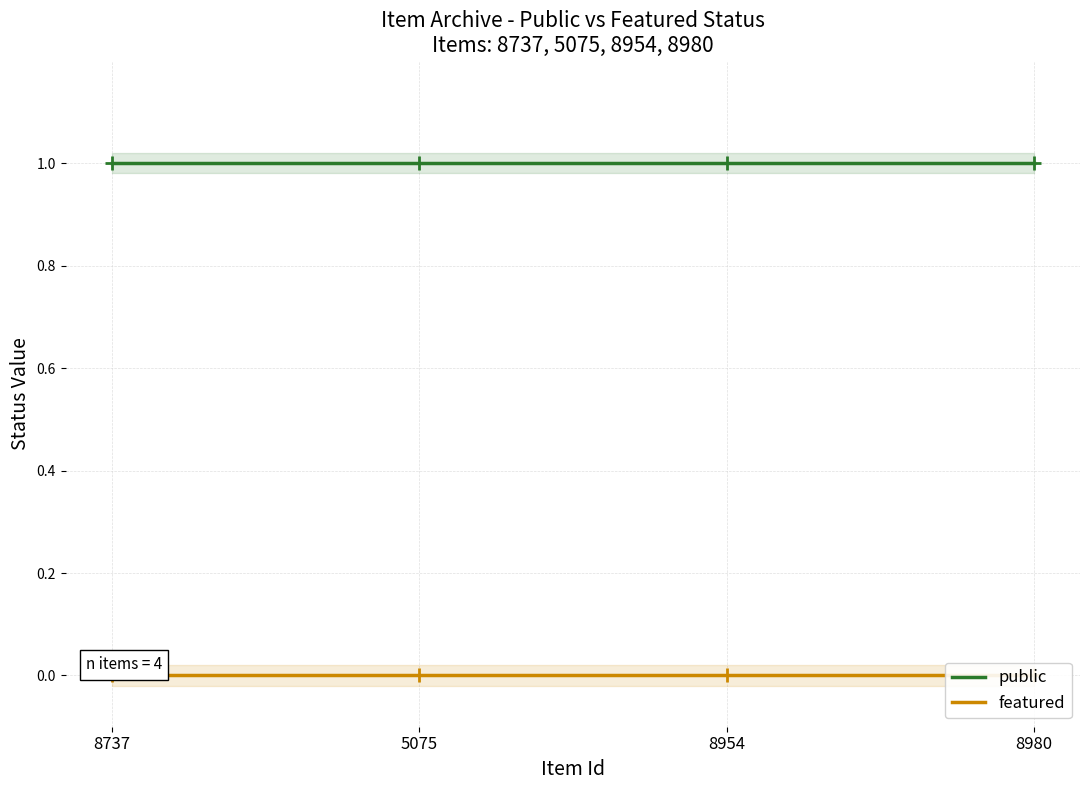

At 8980, list the series in order from largest to smallest.

public, featured